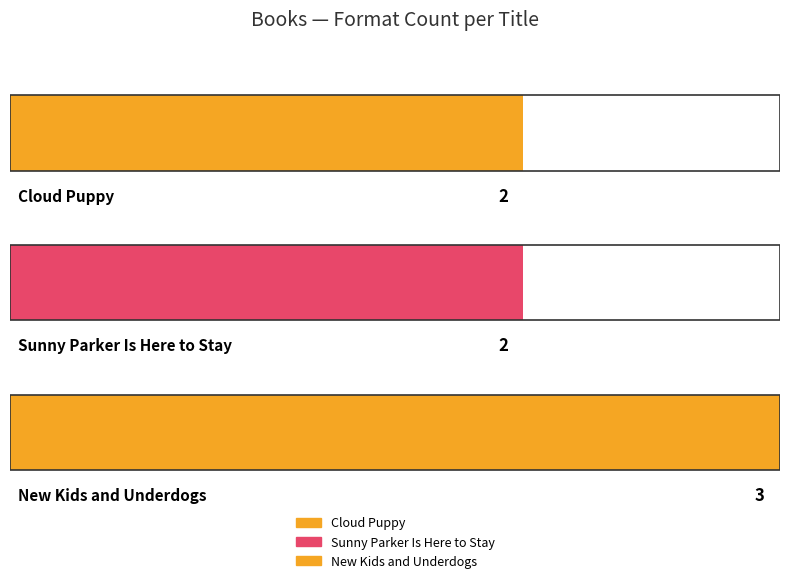

Reading right to left, extract all data points from this chart.

3	2	2